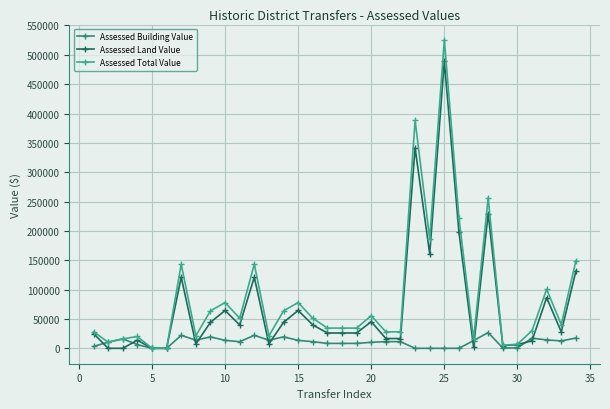

What is the highest value of the Assessed Total Value series?

525315